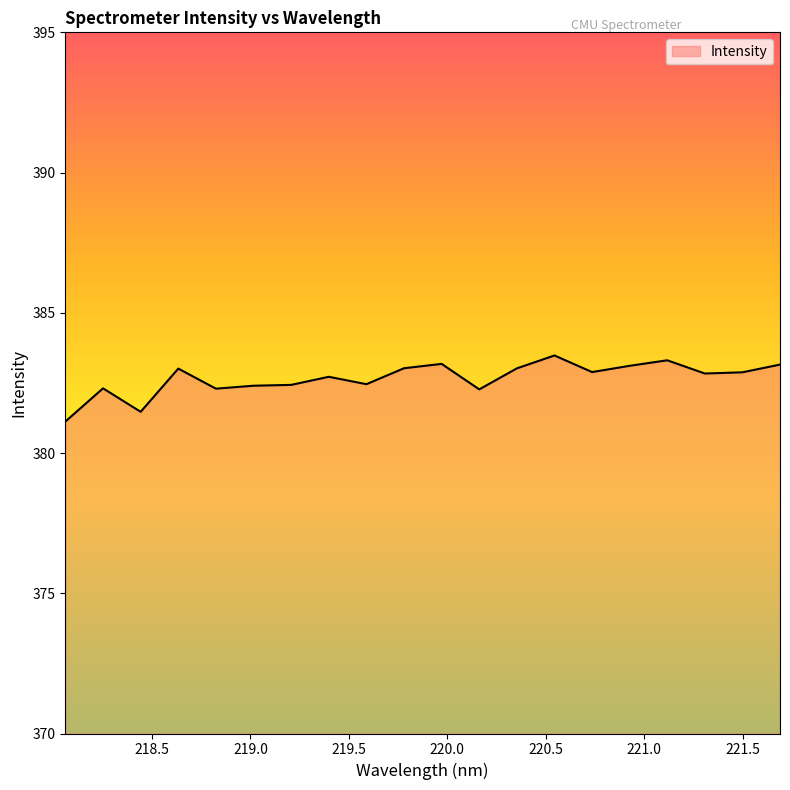

What is the difference between the maximum and minimum values?

2.4